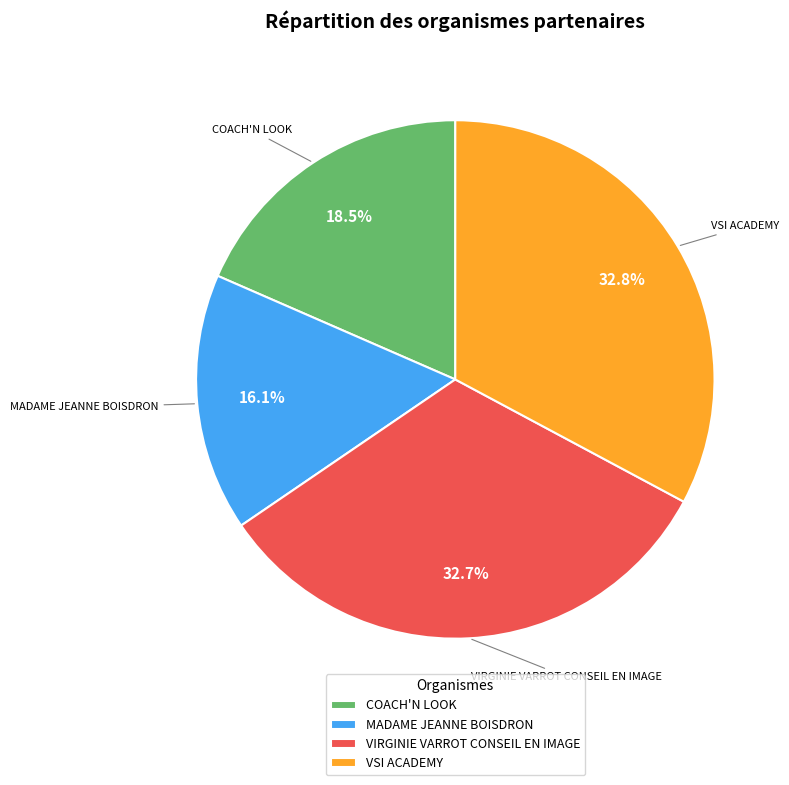

How much of the chart is everything except VSI ACADEMY?

67.2%